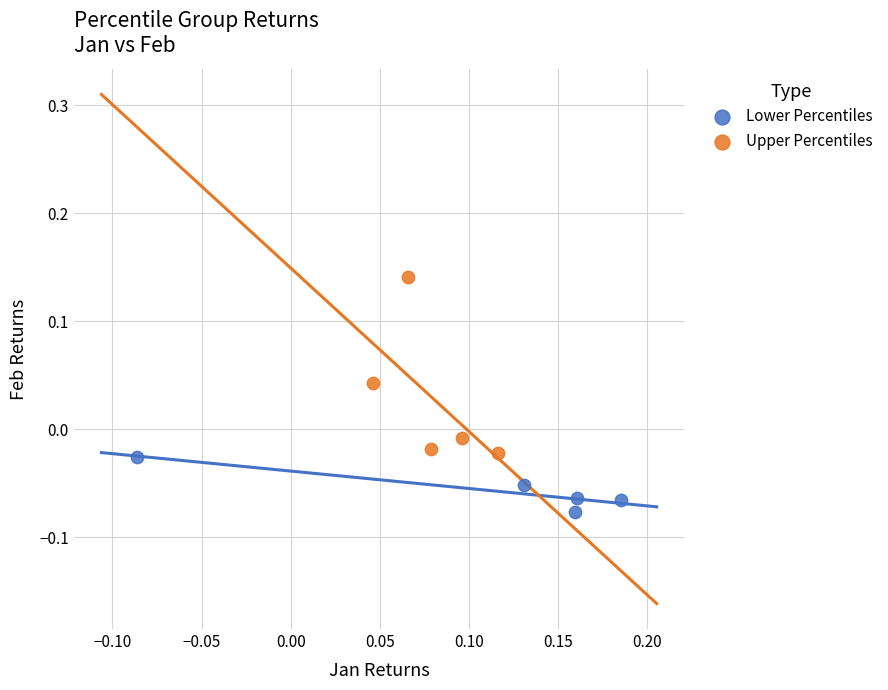

Which series reaches the maximum Y coordinate?

Upper Percentiles